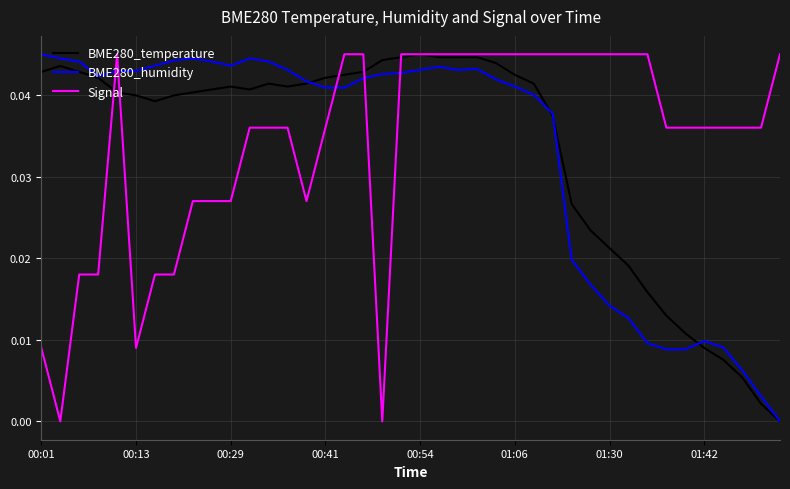

True or false: Signal and BME280_temperature cross at least once.

True